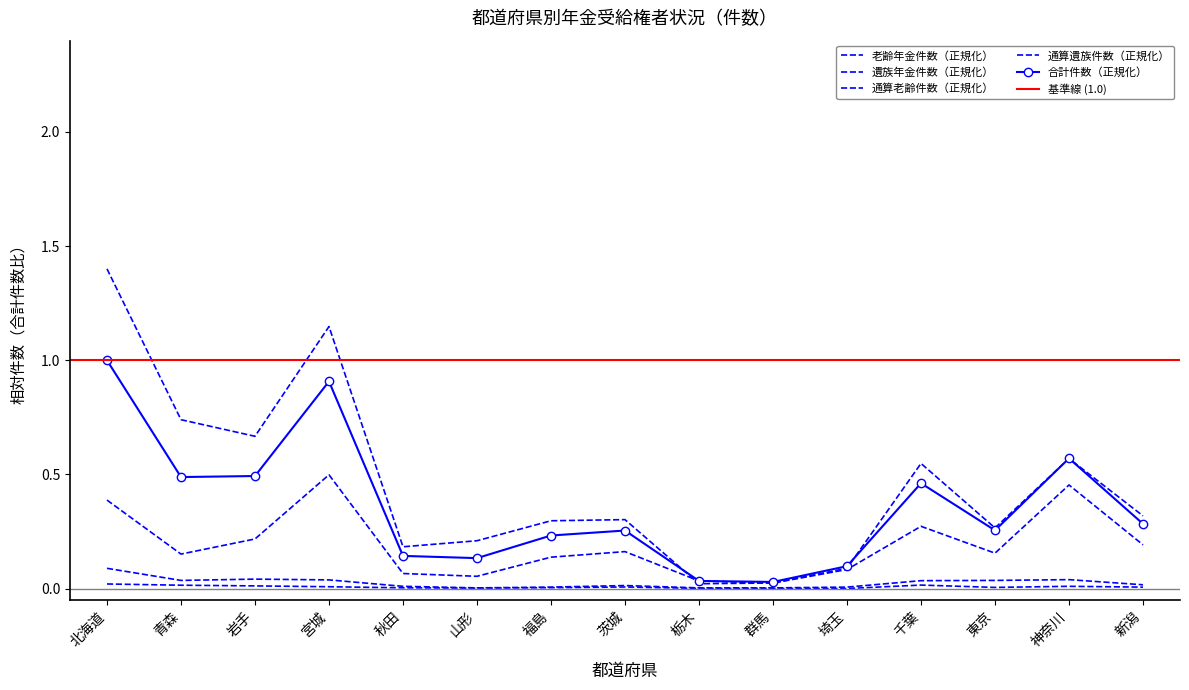

What is the total value across all series at 福島?

0.7